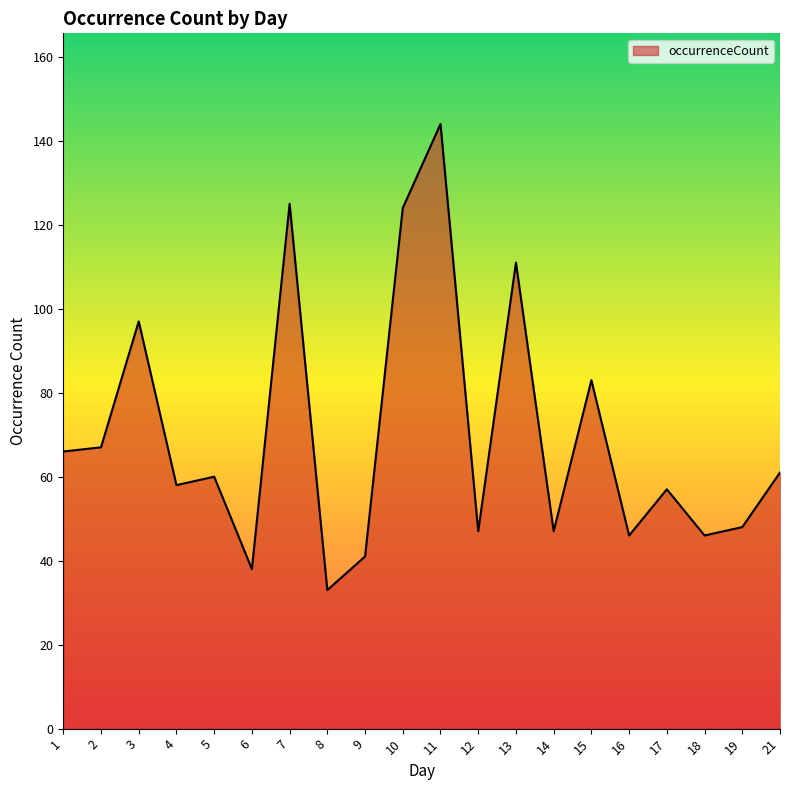

What is the sum of all values?

1399